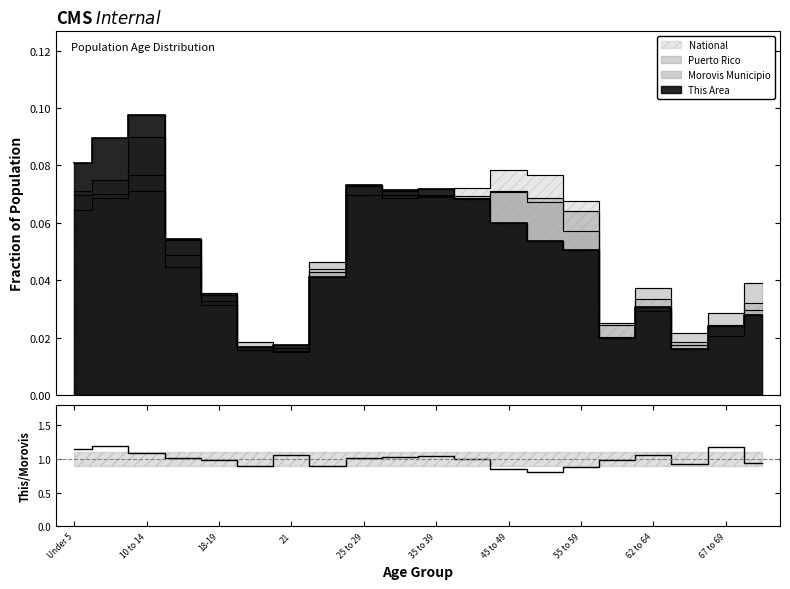

How many points are higher than both their immediate neighbors (excluding endpoints)?

5